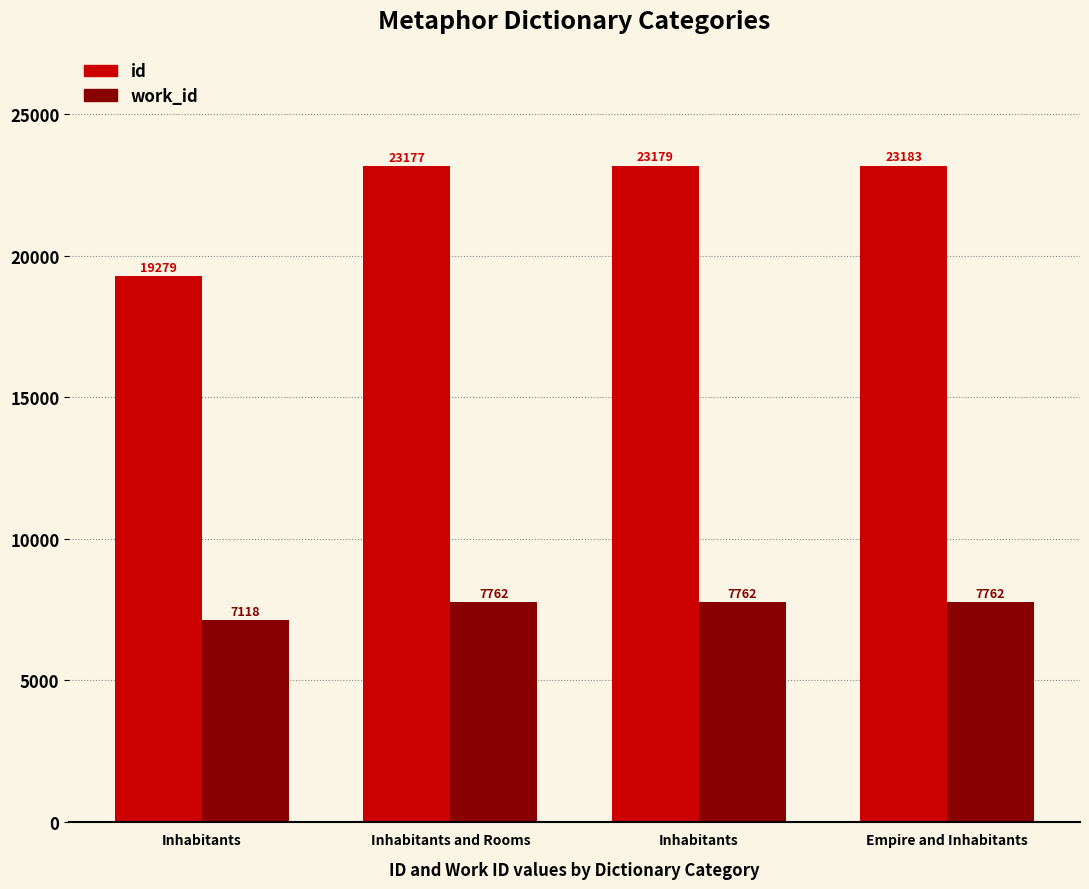

The id series shows 19279 at Inhabitants. True or false?

True